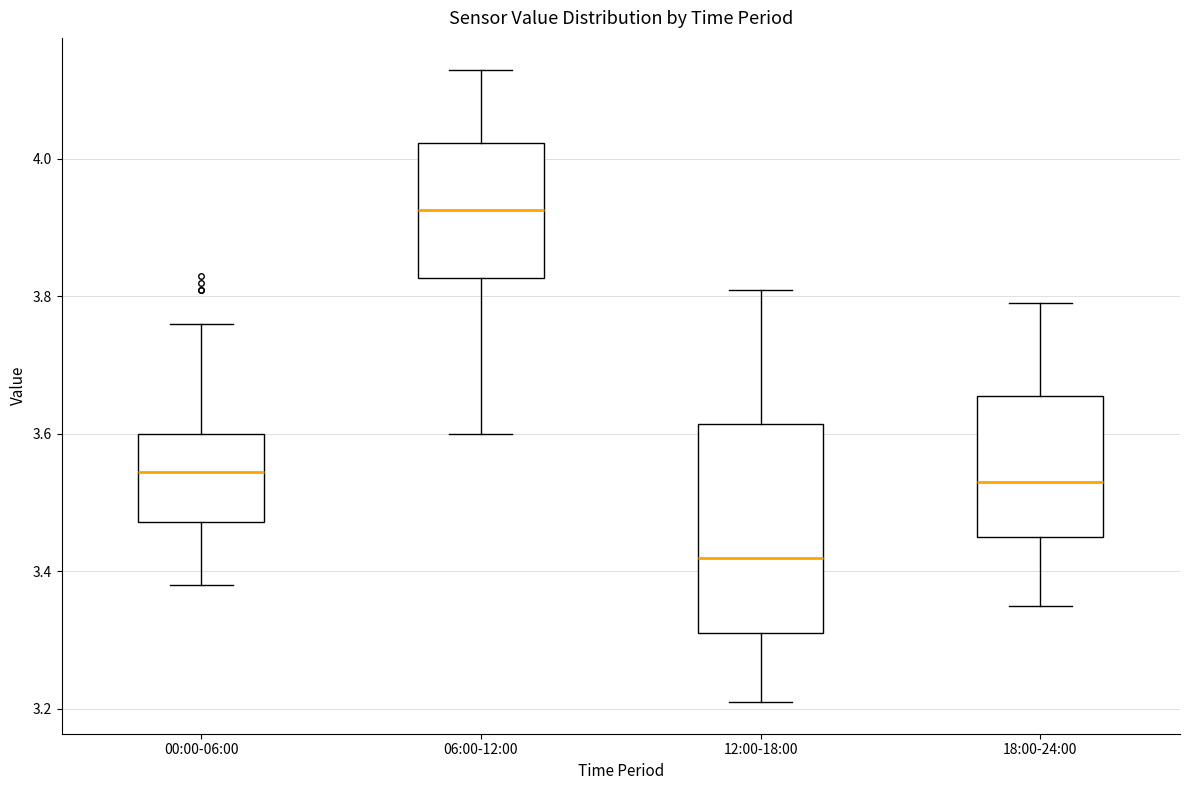

Which box is the tallest, from its lower edge to its upper edge?

12:00-18:00